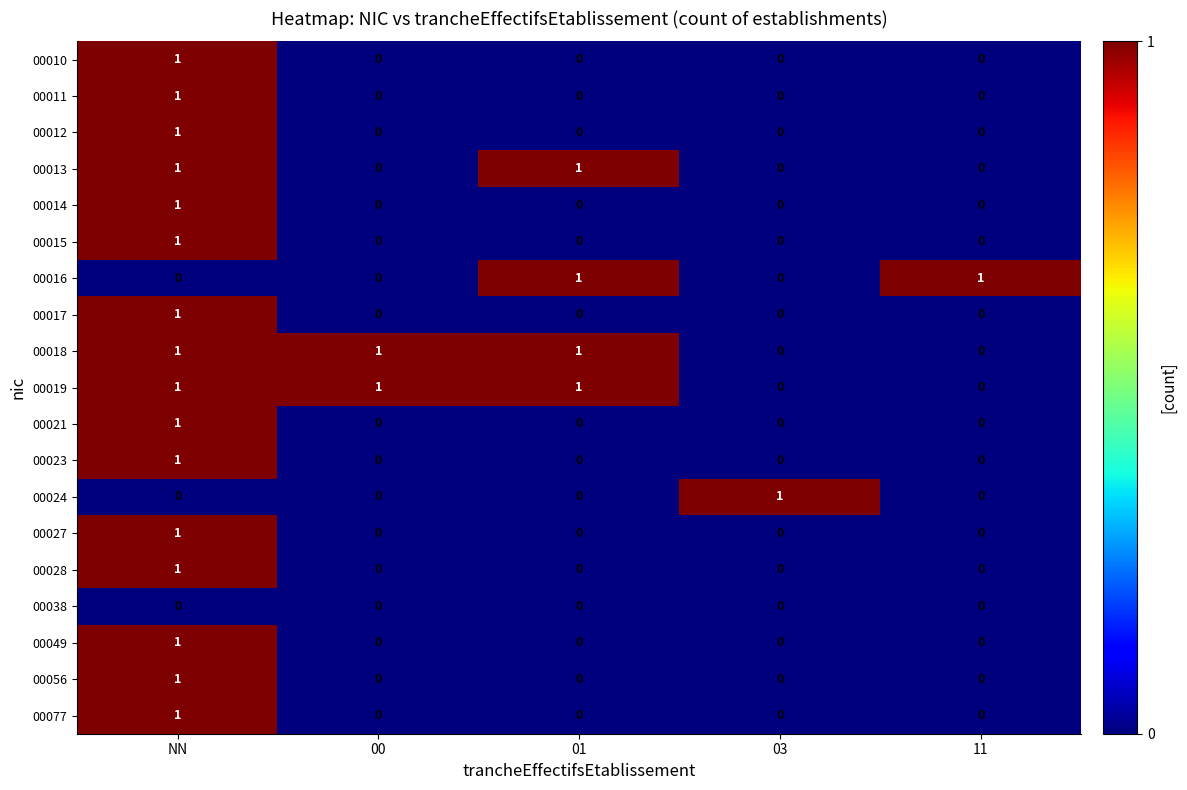

What is the difference between the highest and lowest values at NN?

1